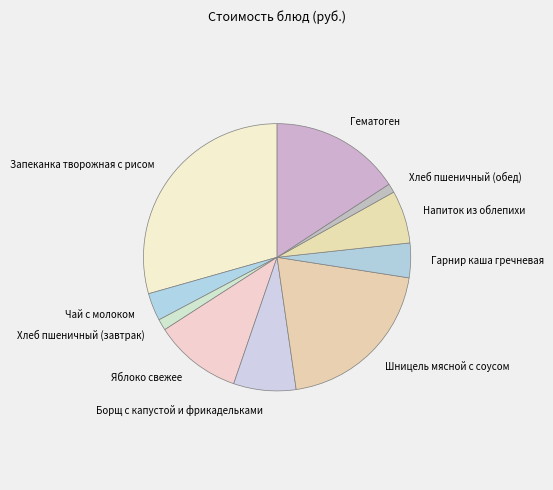

Is there any slice that represents more than half of the pie?

No